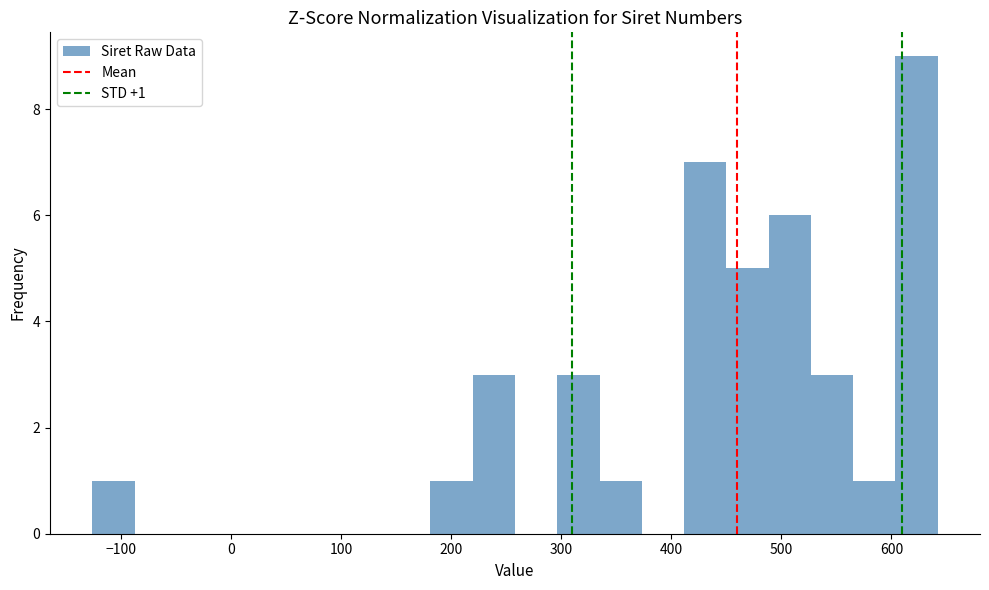

Around what value on the x-axis is the tallest bar? Give the approximate position of its centre, as read against the axis.

620